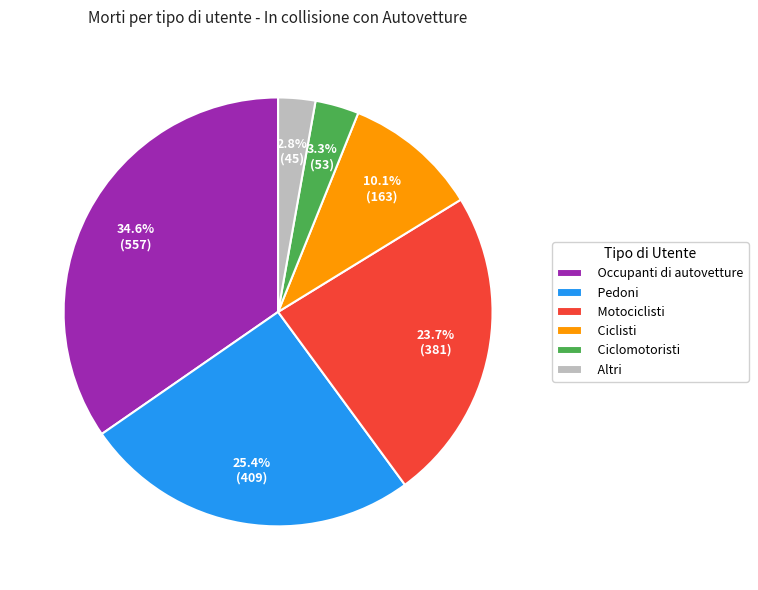

Which has a higher value, Ciclomotoristi or Pedoni?

Pedoni